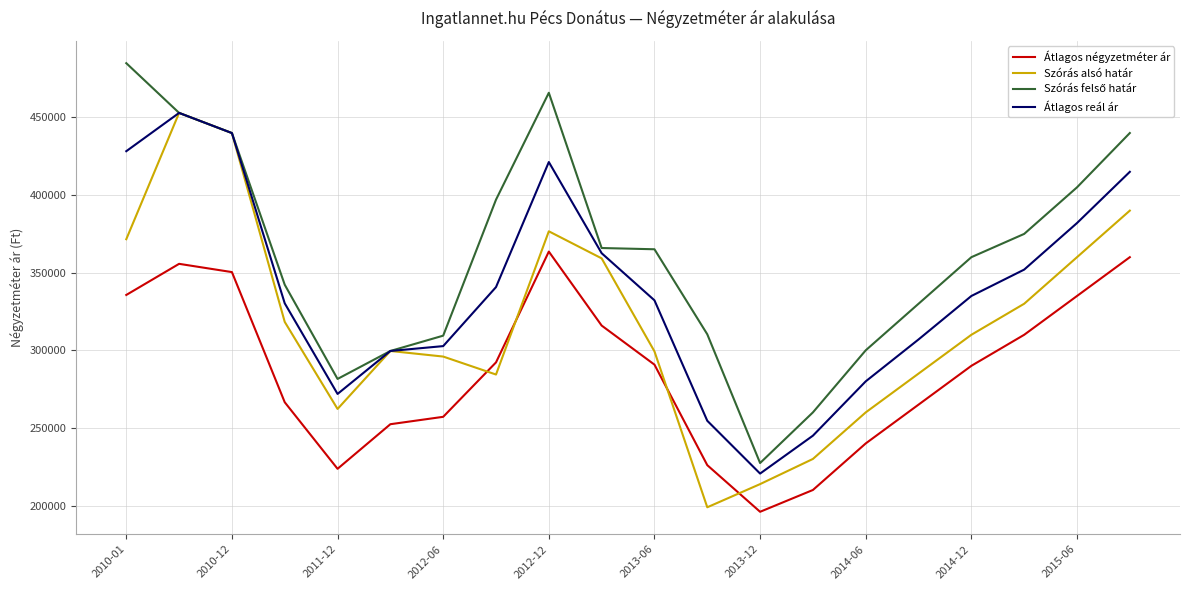

True or false: Szórás alsó határ and Átlagos négyzetméter ár cross at least once.

True